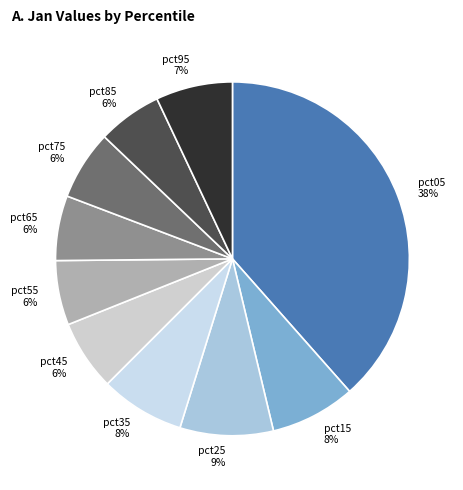

Do pct95 and pct85 together represent more than half of the pie?

No